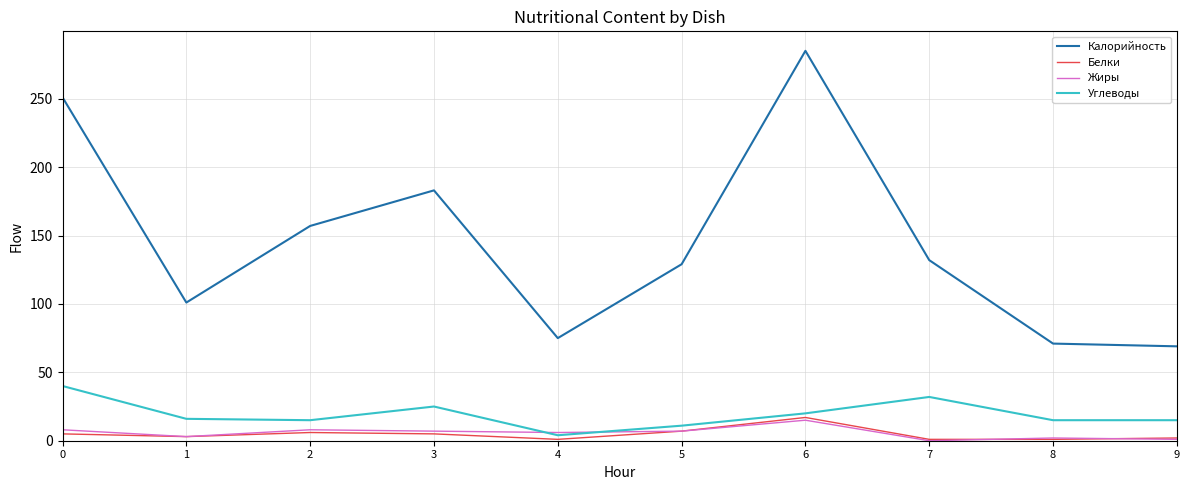

True or false: Углеводы and Калорийность cross at least once.

False